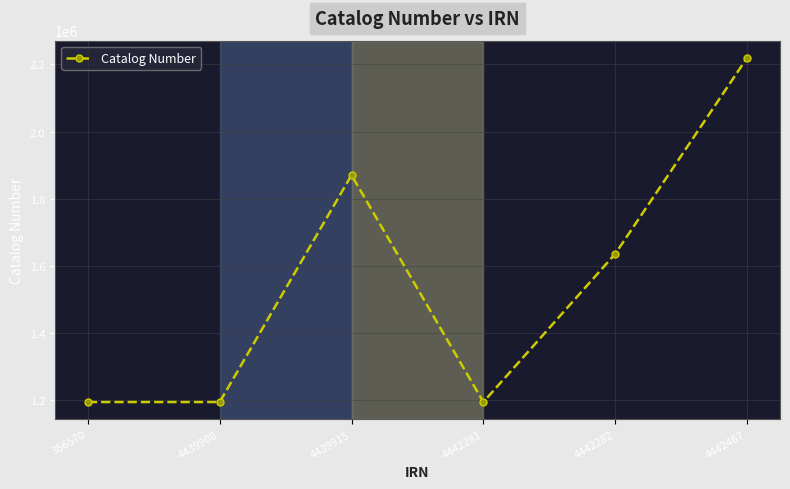

Which category has the highest value across all series?

4442467